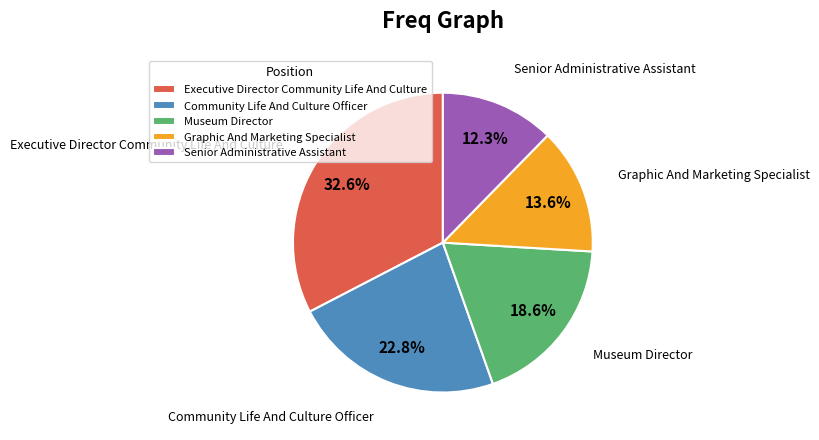

To the nearest percent, what is the average slice percentage?

20%